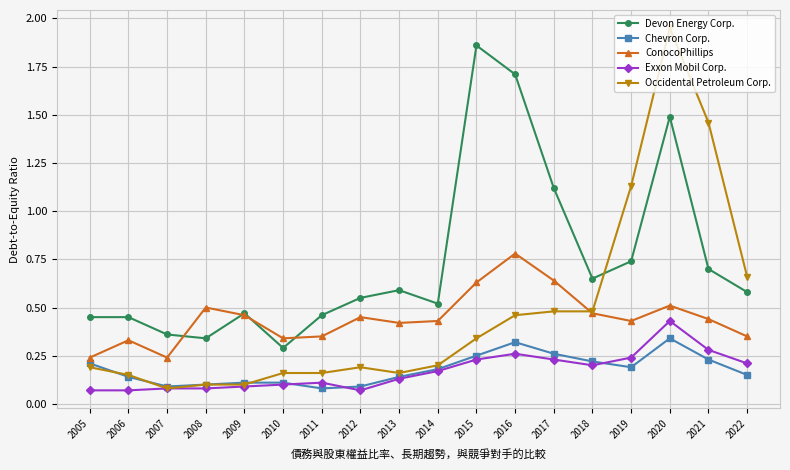

Does the chart display data point markers on the line(s)?

Yes